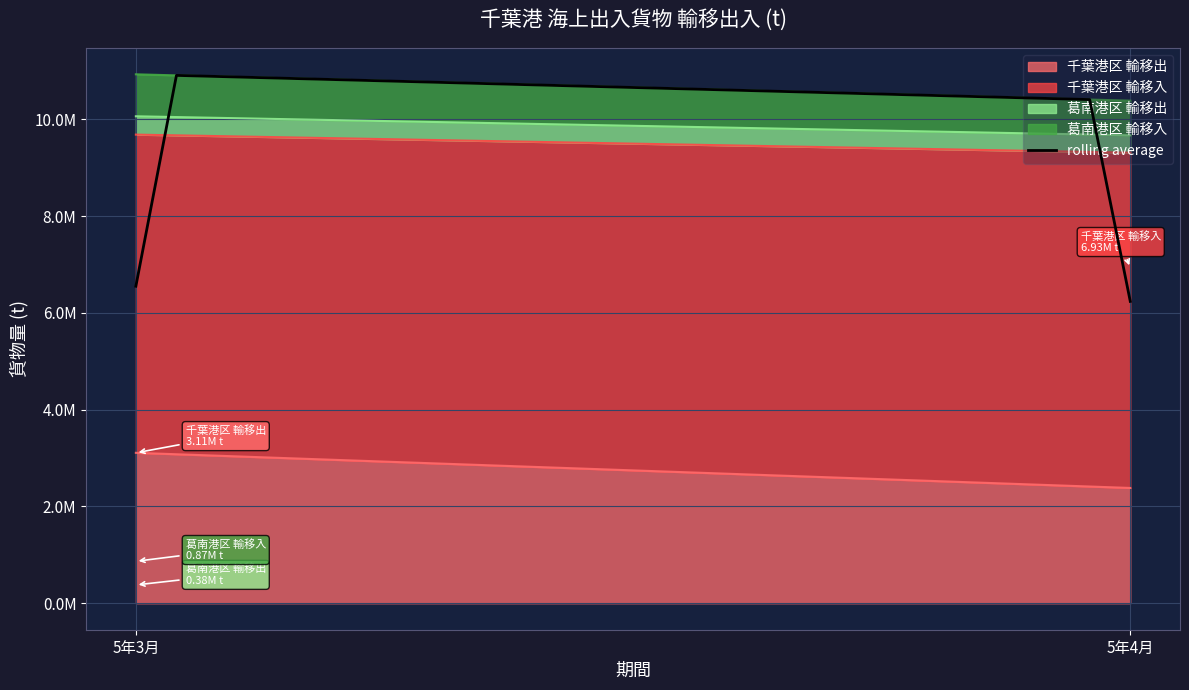

Which category has the lowest value across all series?

5年4月